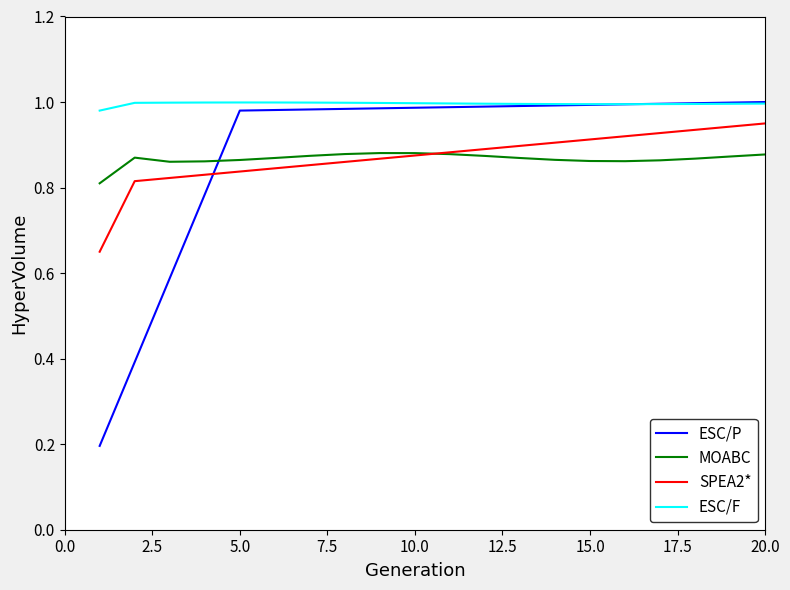

Which series has the largest total across all categories?

ESC/F